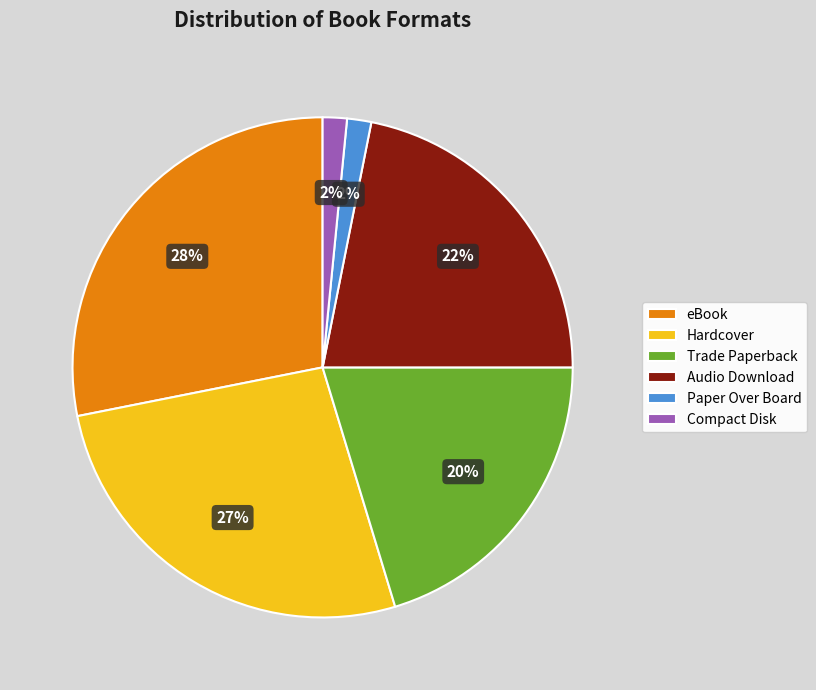

Count the number of slices in the pie.

6